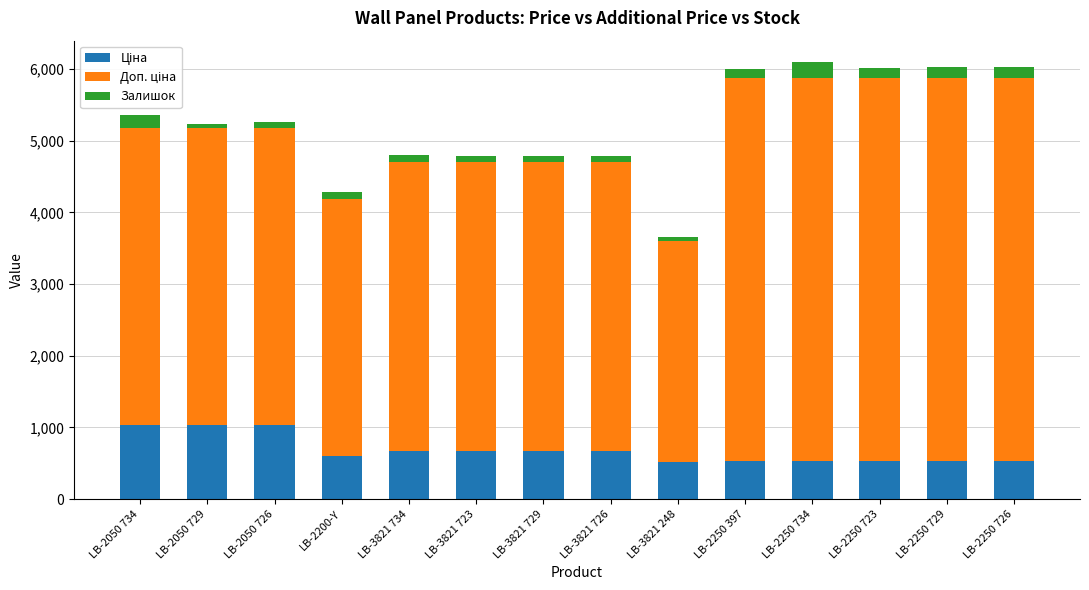

Rank the series at LB-2250 729 from highest to lowest value.

Доп. ціна, Ціна, Залишок